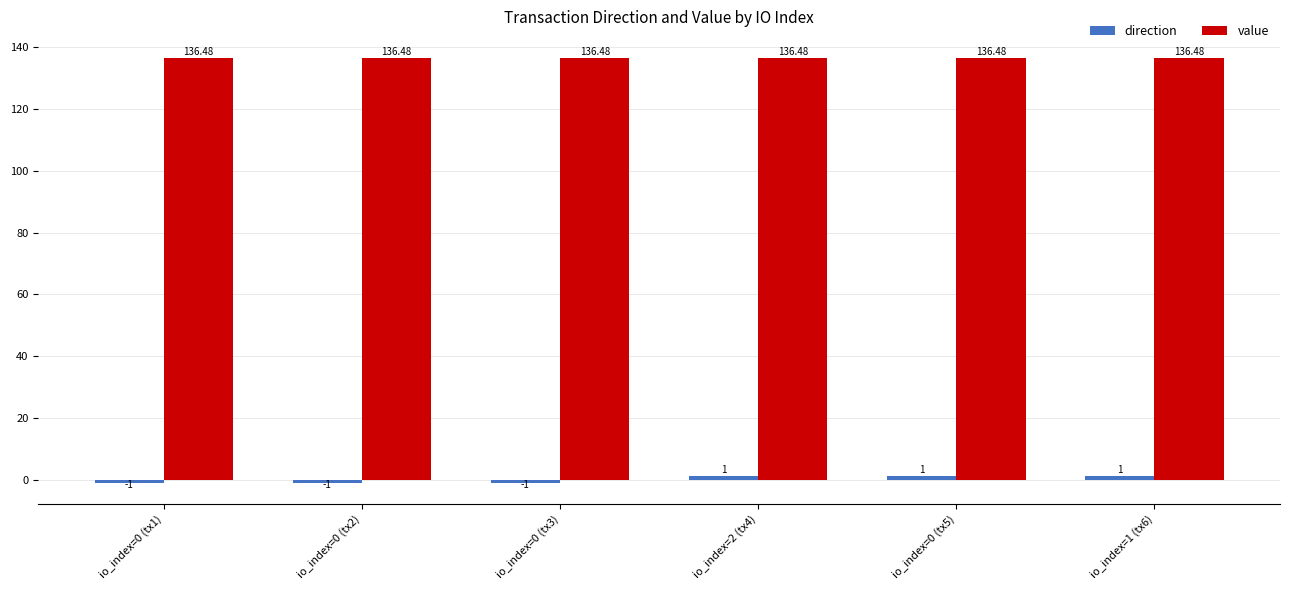

How many bars are there in each group?

2